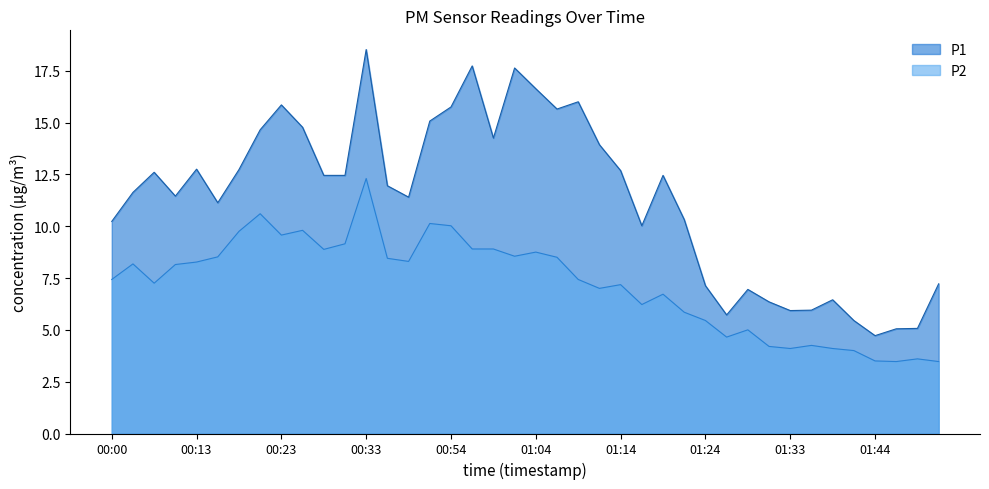

True or false: P1 has more than 2 points higher than both neighbors.

True